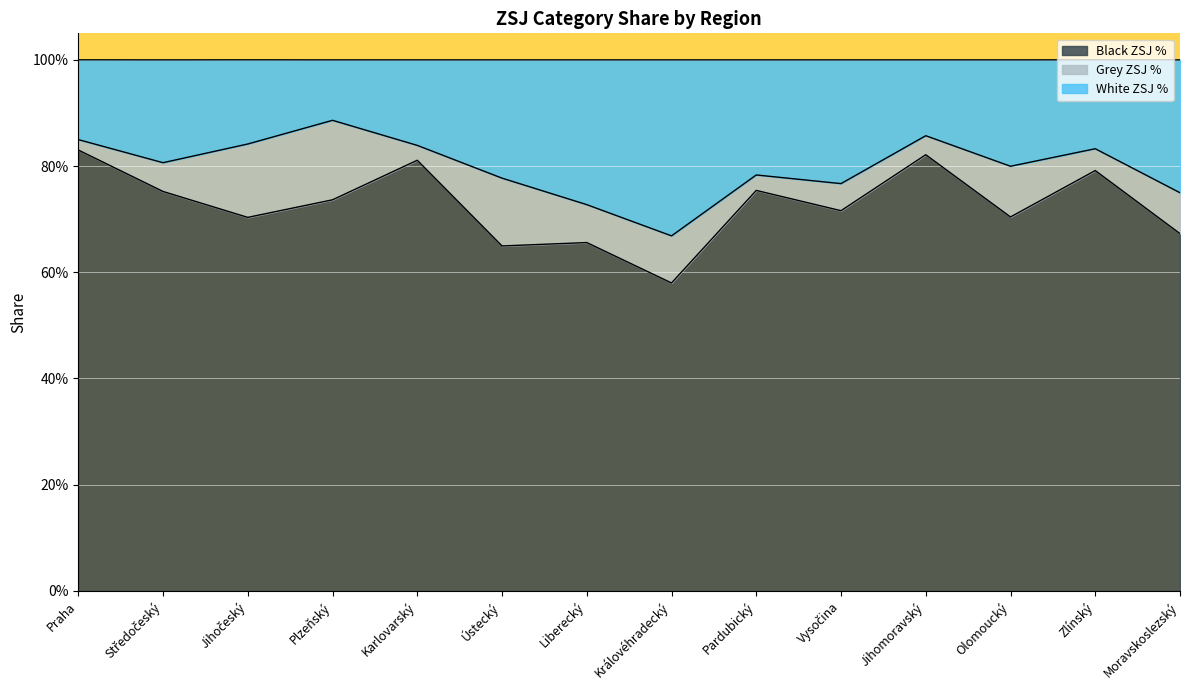

The value of Black ZSJ % at Moravskoslezský is 1.1. True or false?

False